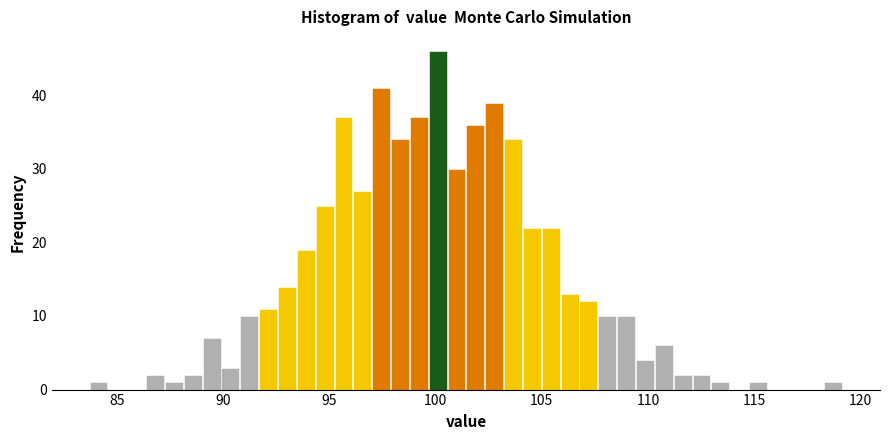

Around what value on the x-axis is the tallest bar? Give the approximate position of its centre, as read against the axis.

100.0